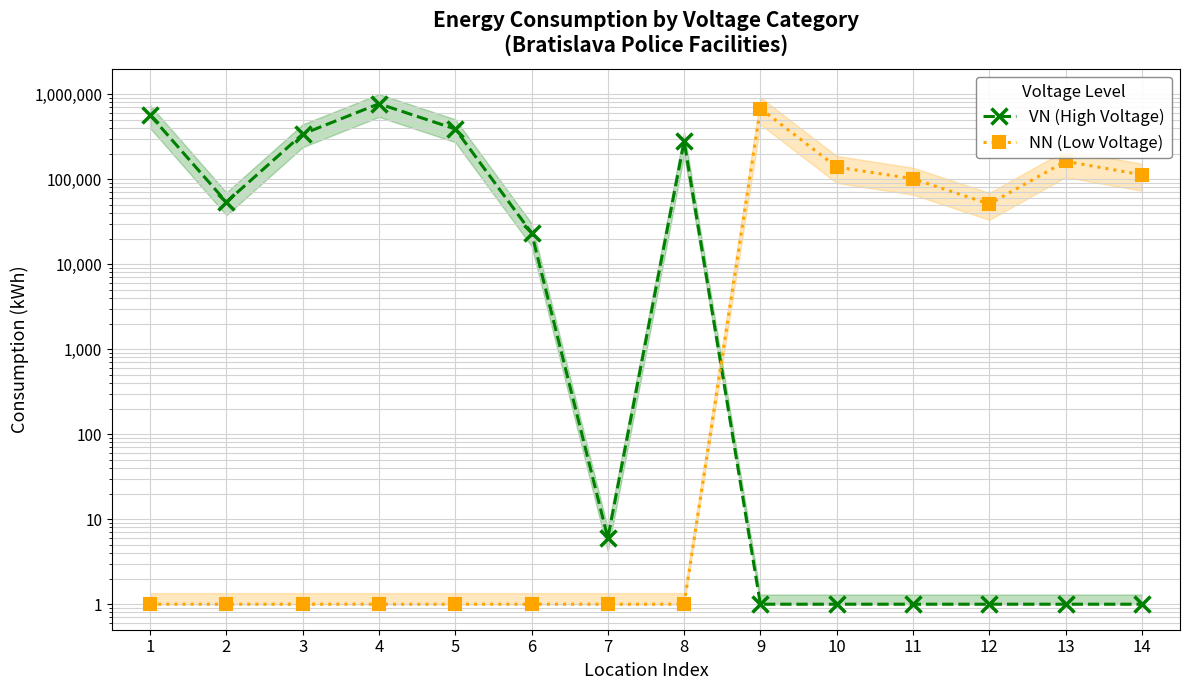

Count the number of categories in the chart.

14